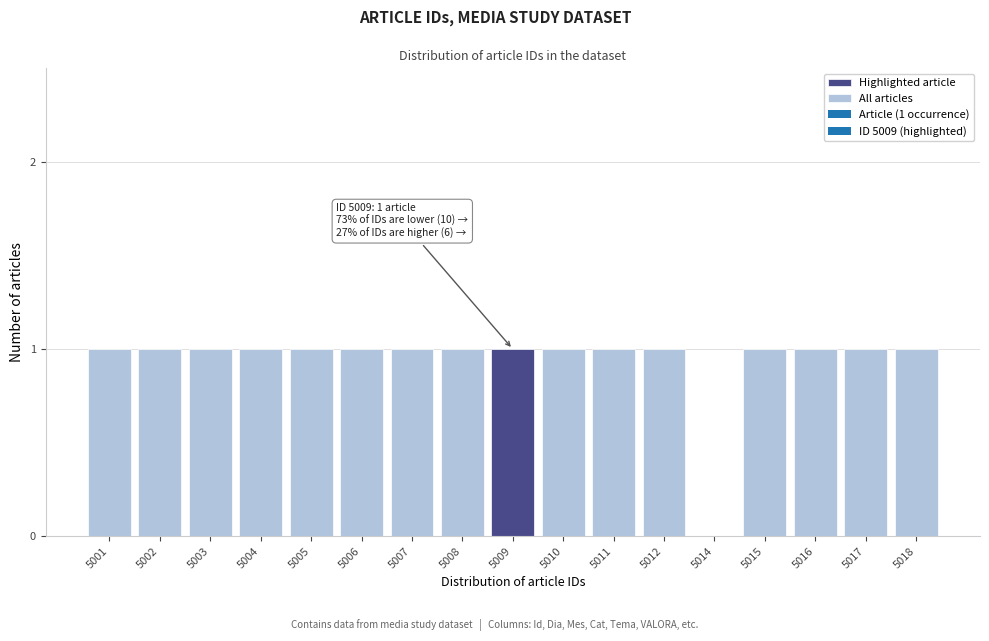

Reading left to right, extract all data points from this chart.

5001=1	5002=1	5003=1	5004=1	5005=1	5006=1	5007=1	5008=1	5009=1	5010=1	5011=1	5012=1	5014=0	5015=1	5016=1	5017=1	5018=1